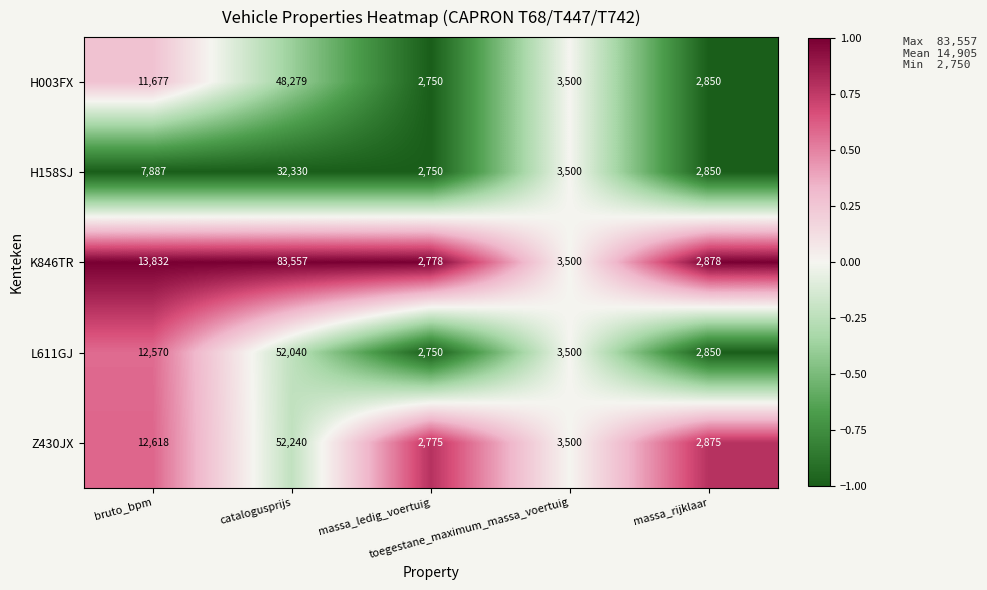

What is the sum of all H158SJ values?

49317